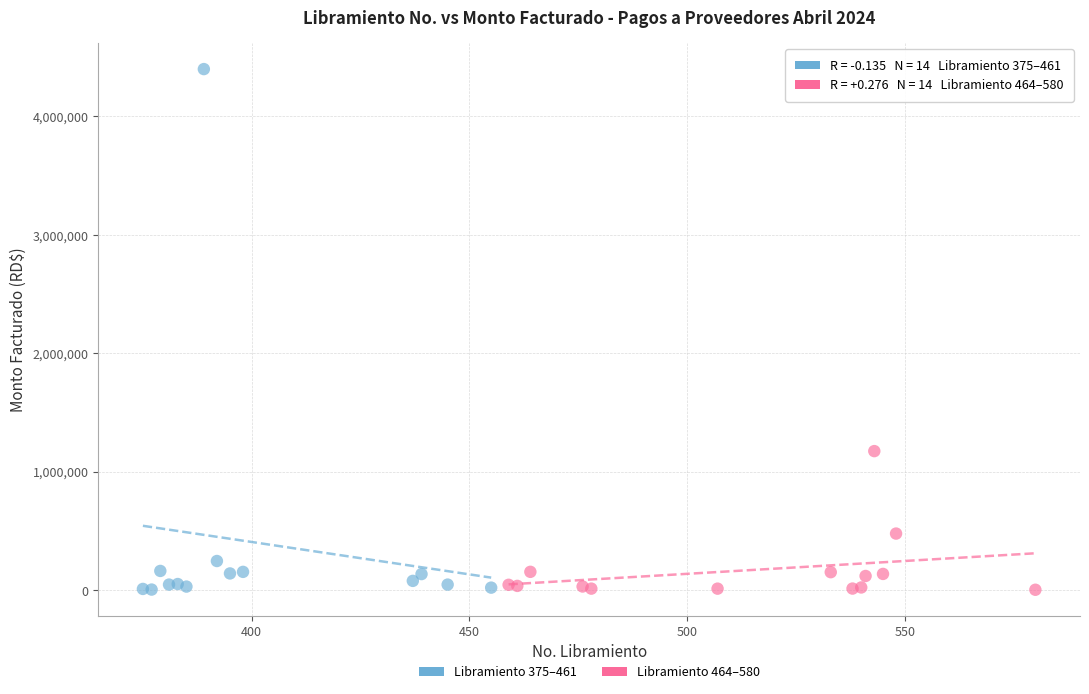

What are all the series names shown in the legend?

Libramiento 375–461, Libramiento 464–580